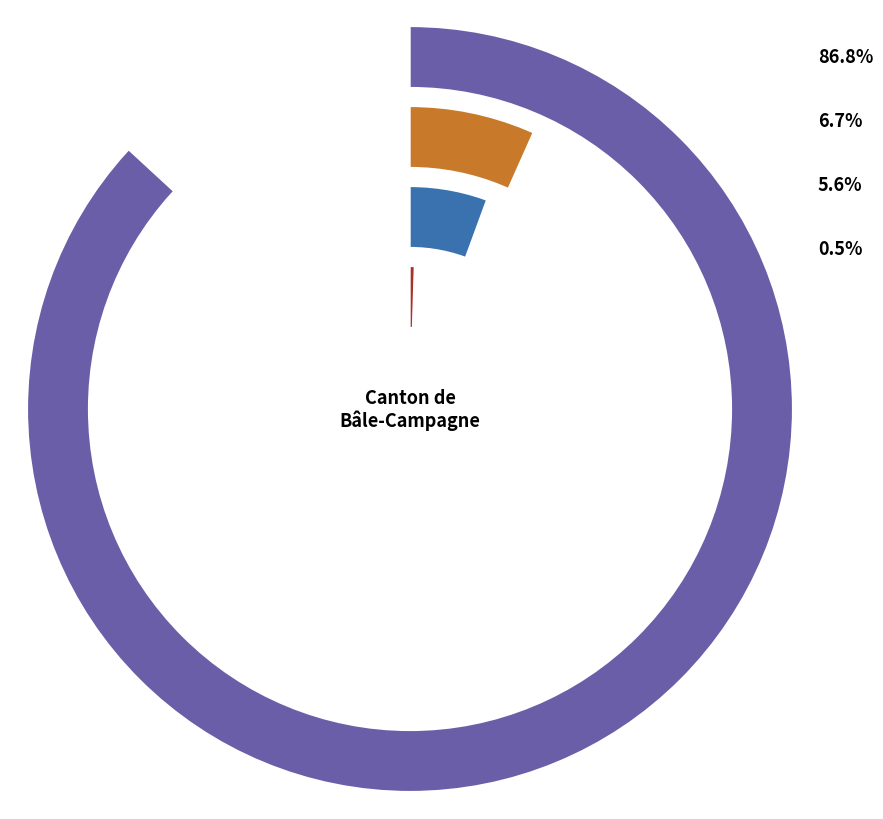

Is it true that Afrique is 0% of the pie?

True